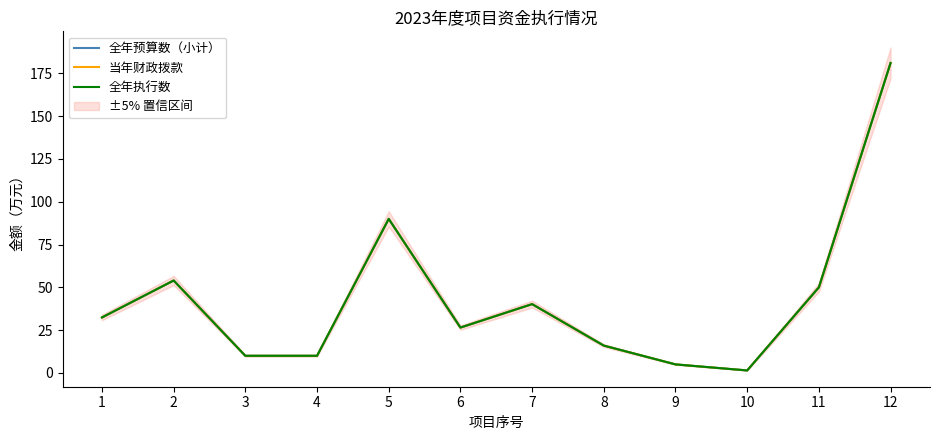

Reading left to right, transcribe all the data shown in this chart.

全年预算数（小计）: 1=32.4	2=54.0	3=10.0	4=10.0	5=90.0	6=26.5	7=40.2	8=16.0	9=5.0	10=1.4	11=50.0	12=181.1
当年财政拨款: 1=32.4	2=54.0	3=10.0	4=10.0	5=90.0	6=26.5	7=40.2	8=16.0	9=5.0	10=1.4	11=50.0	12=181.1
全年执行数: 1=32.4	2=54.0	3=10.0	4=10.0	5=90.0	6=26.5	7=40.2	8=16.0	9=5.0	10=1.4	11=50.0	12=181.1